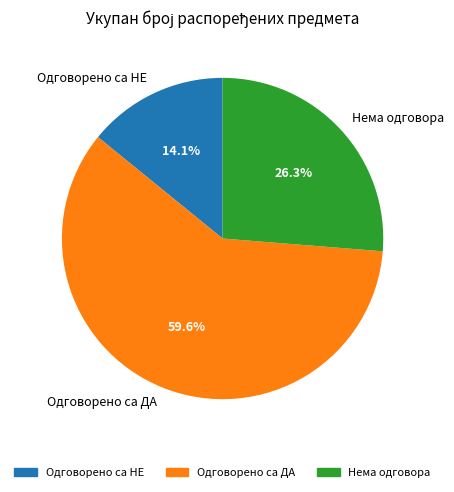

True or false: Нема одговора accounts for 26% of the total.

True